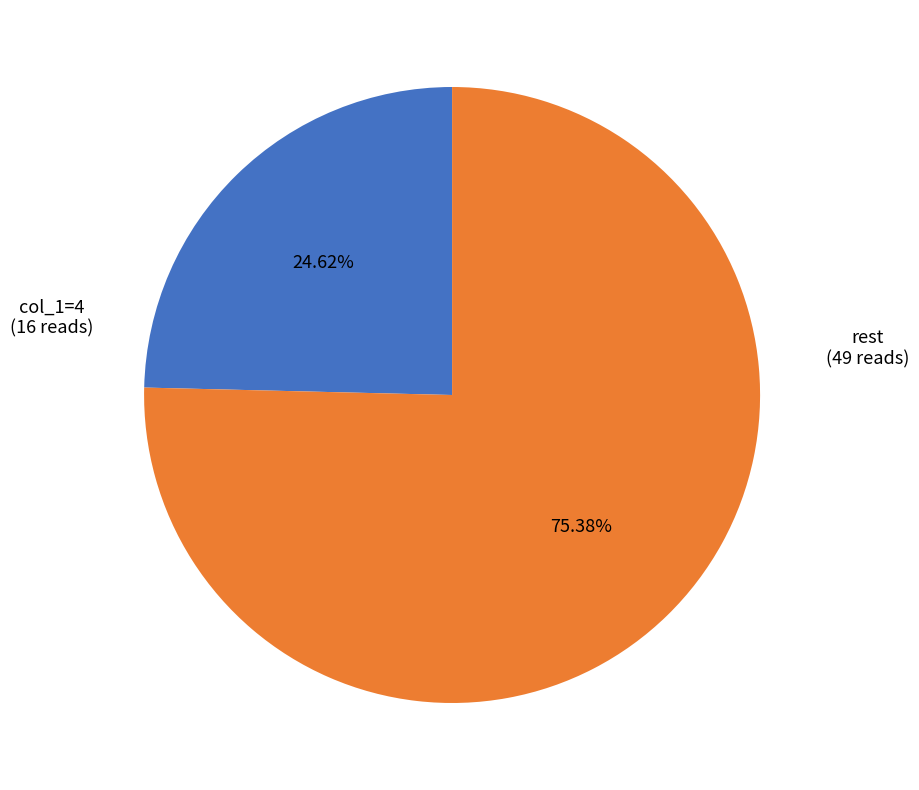

How many segments does this pie chart have?

2